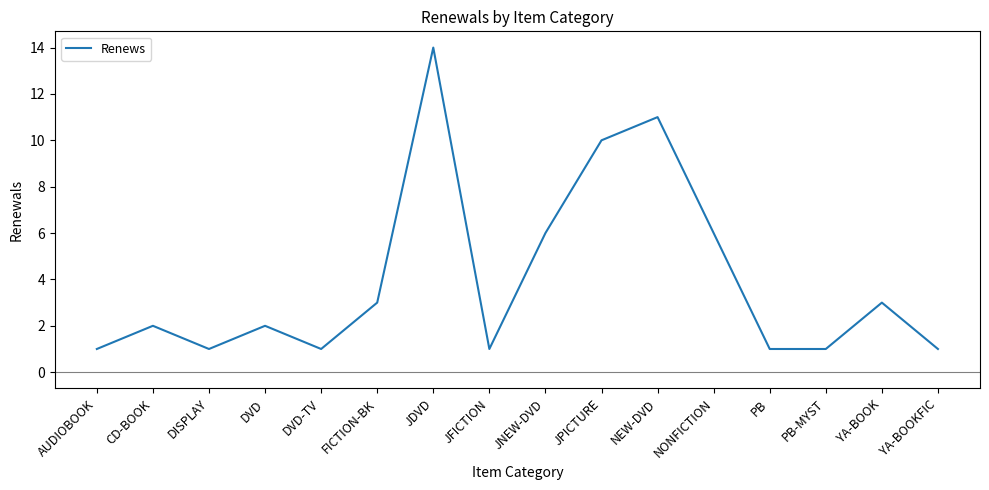

What position from the left is YA-BOOK?

15